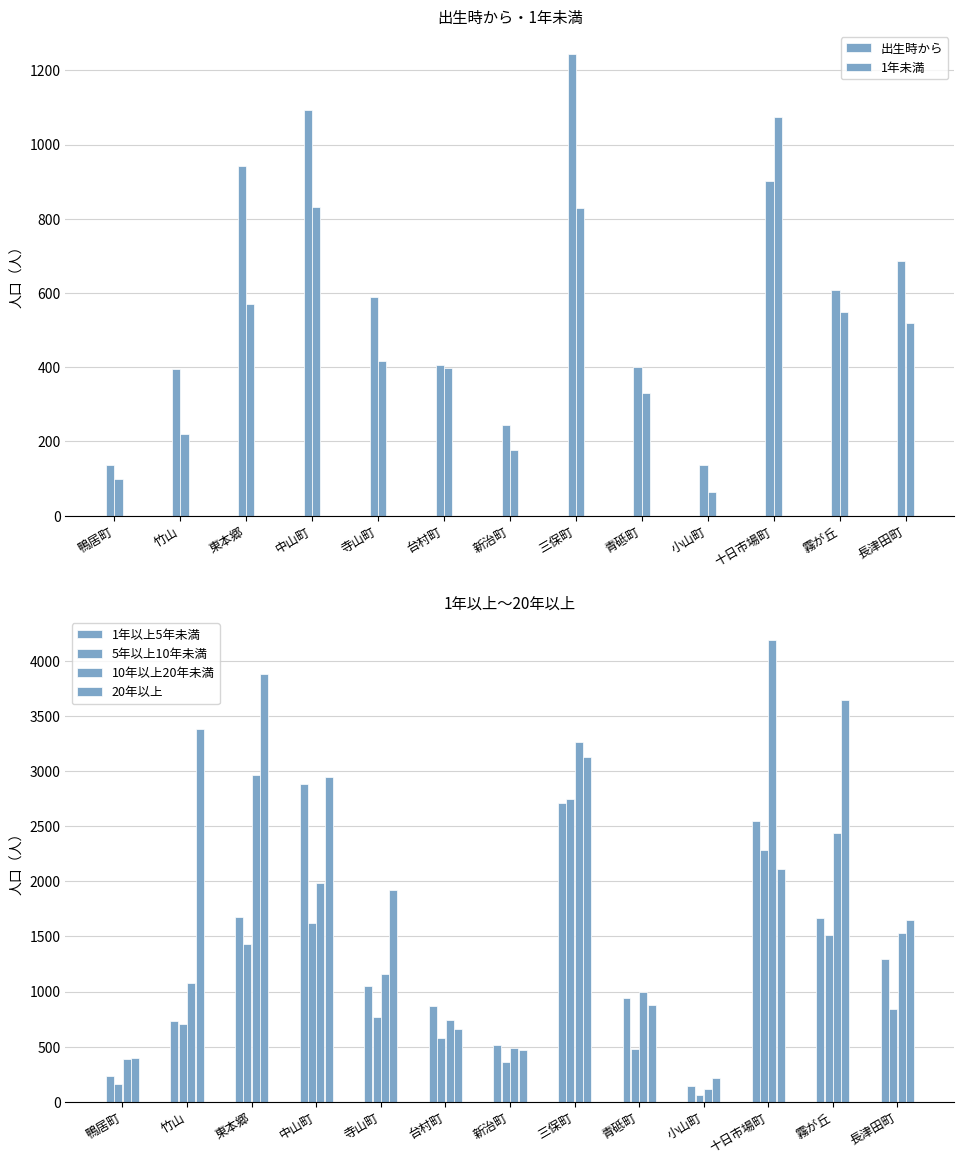

How many bars are there in each group?

6